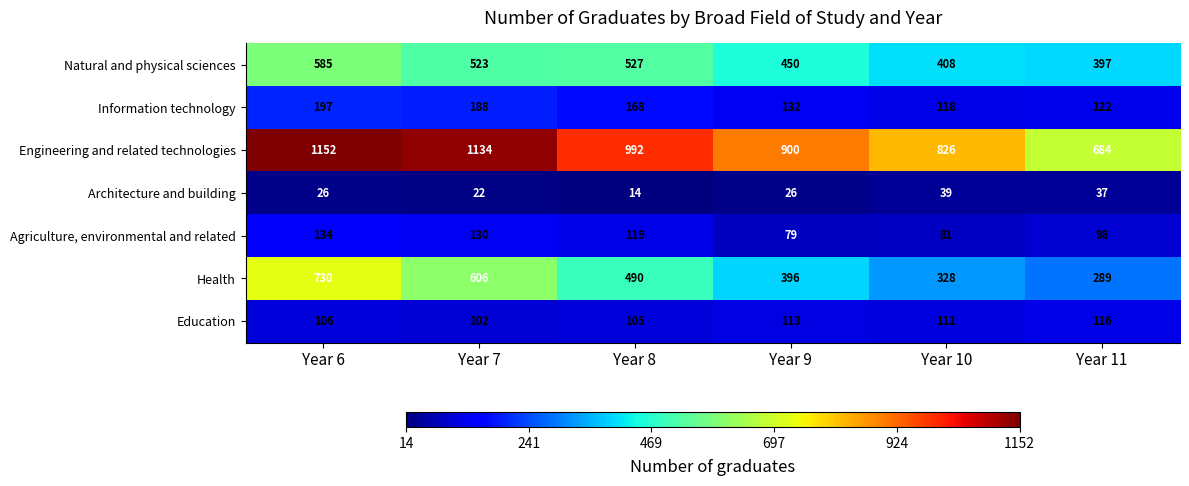

What is the smallest value displayed?

14